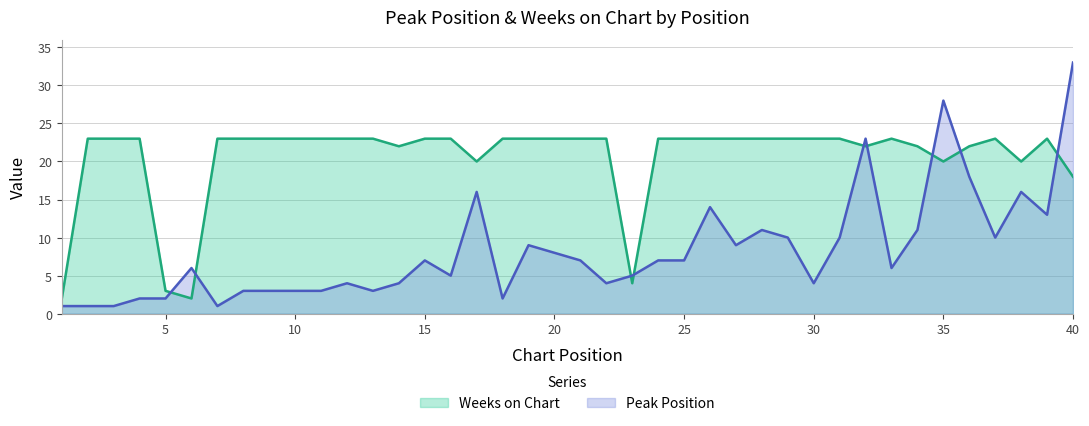

How many lines are shown in the chart?

2